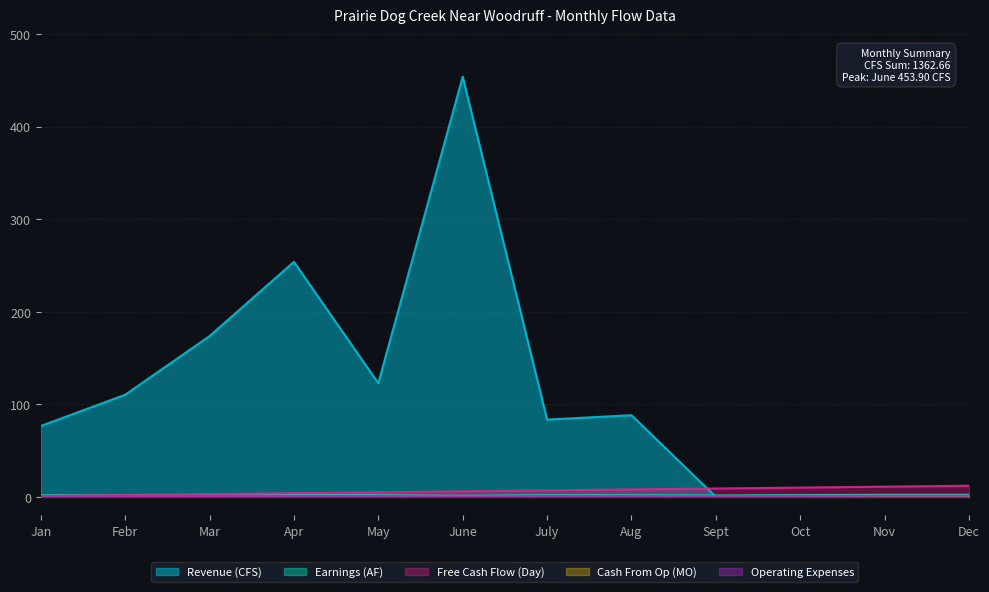

What is the label of the 5th point from the left?

May